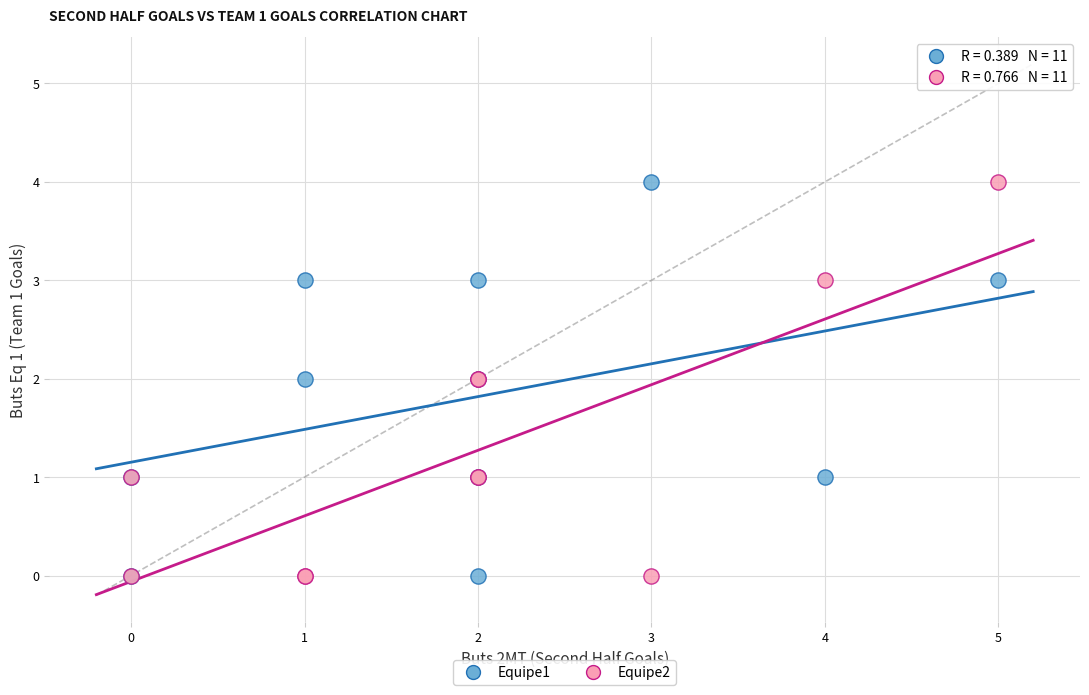

What are all the series names shown in the legend?

Equipe1, Equipe2